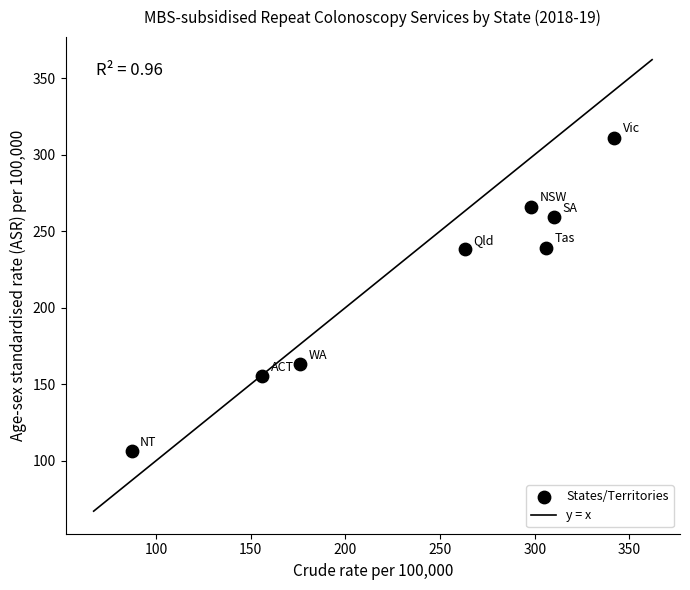

What is the average Y value?

217